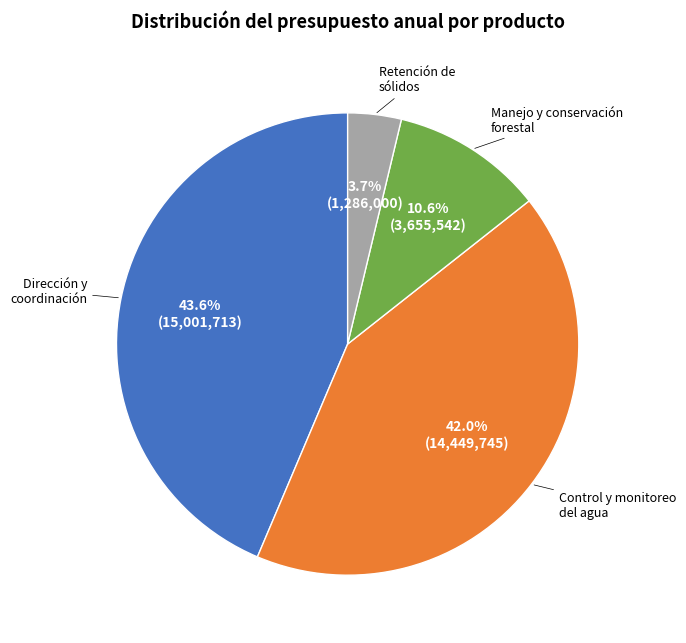

How many segments does this pie chart have?

4